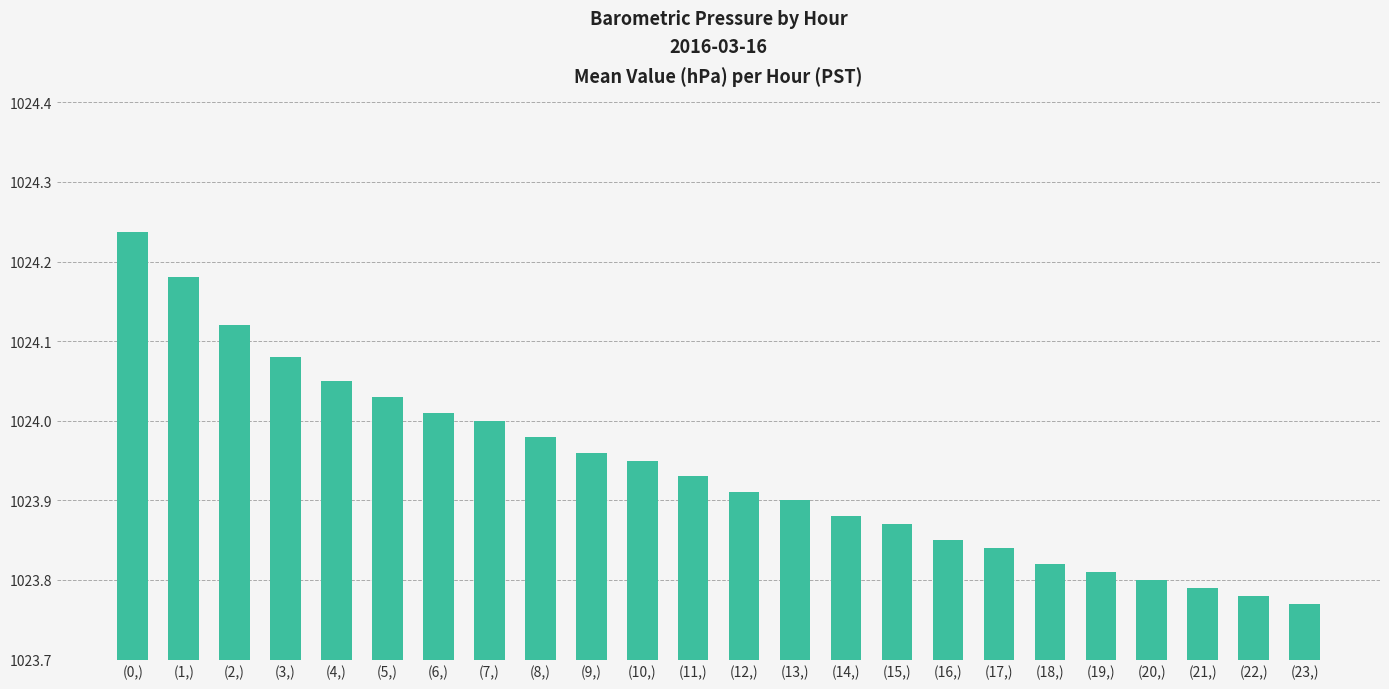

Between (3,) and (5,), which is larger?

(3,)